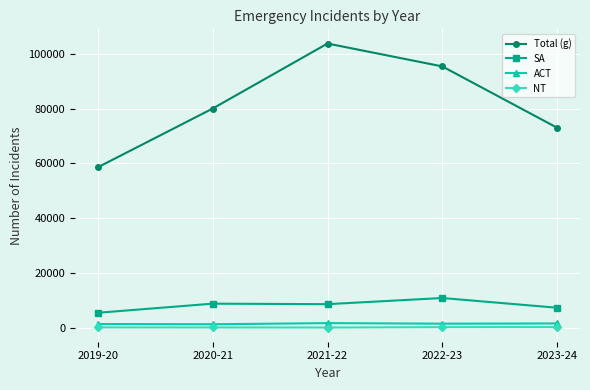

Where is the first local maximum for Total (g)?

2021-22